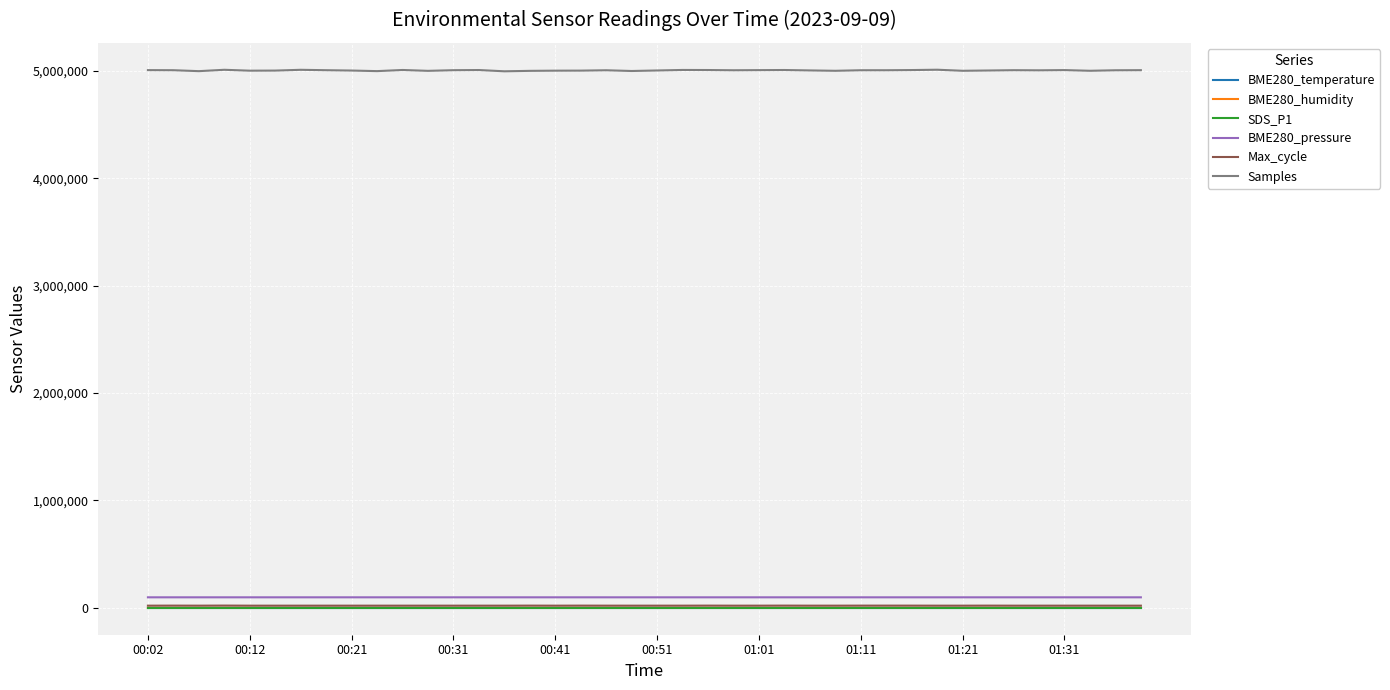

Which series has the largest range (max minus min)?

Samples